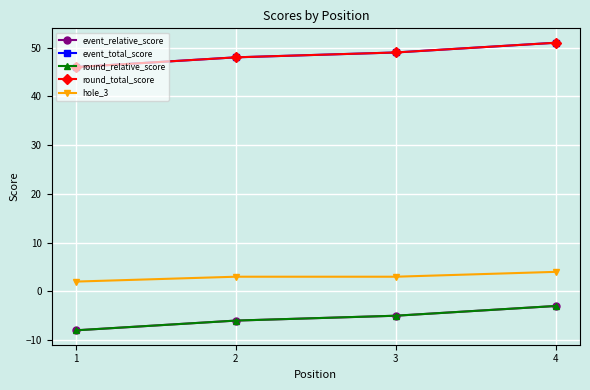

Rank the series at 3 from highest to lowest value.

event_total_score, round_total_score, hole_3, event_relative_score, round_relative_score